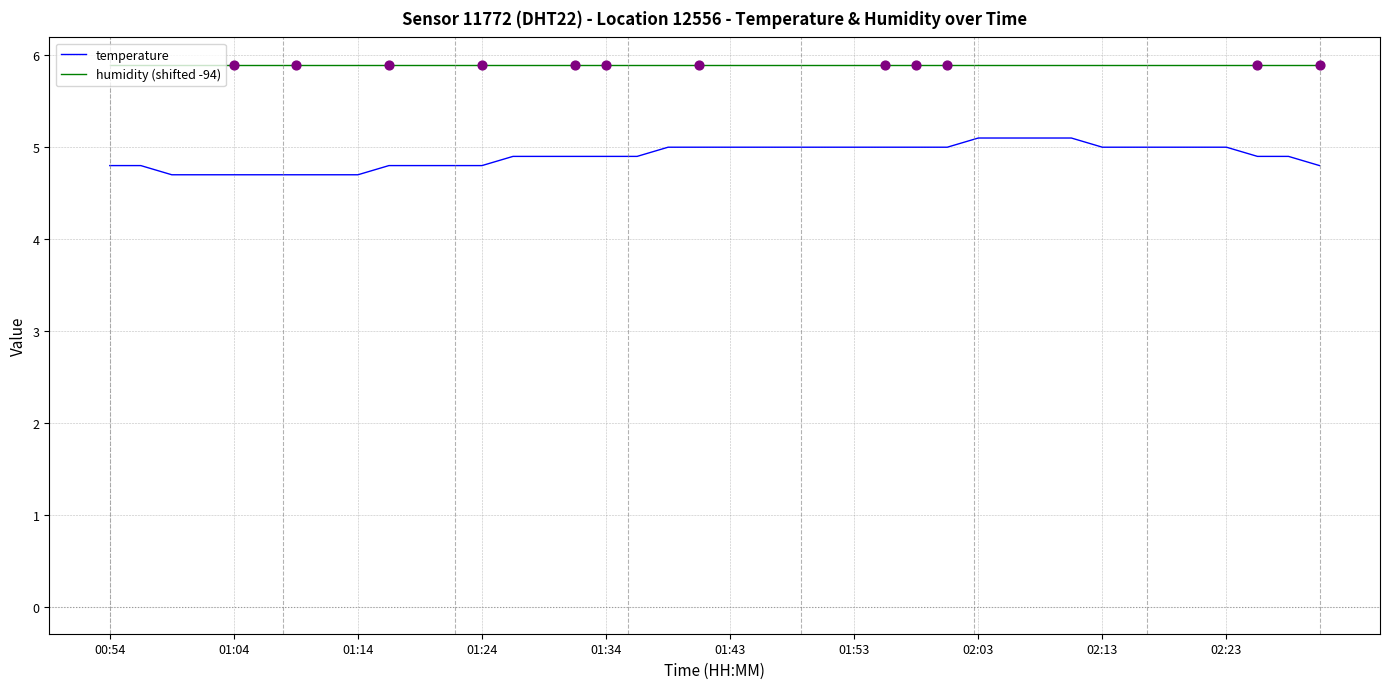

True or false: humidity (shifted -94) and temperature intersect in this chart.

False